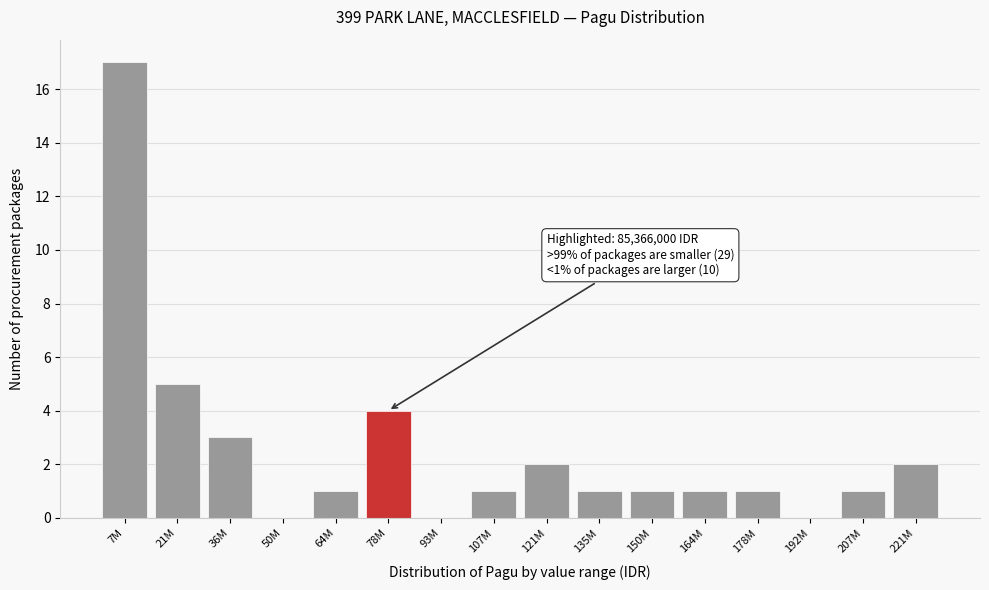

Reading left to right, list all the values displayed in this chart.

7M=17	21M=5	36M=3	50M=0	64M=1	78M=4	93M=0	107M=1	121M=2	135M=1	150M=1	164M=1	178M=1	192M=0	207M=1	221M=2